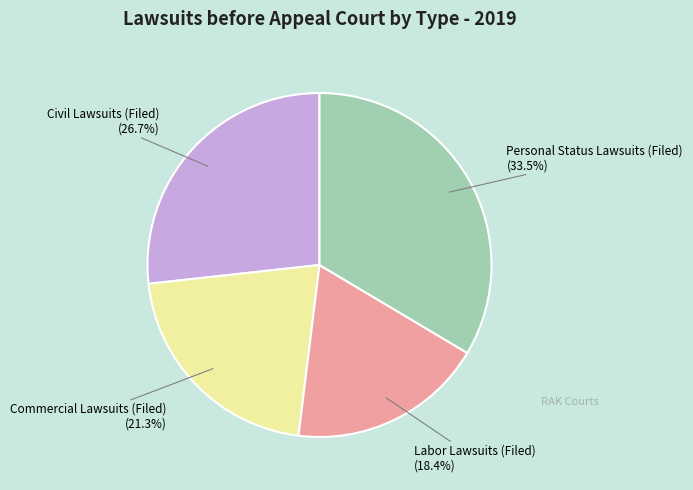

What percentage is the Civil Lawsuits (Filed) slice, to the nearest percent?

27%